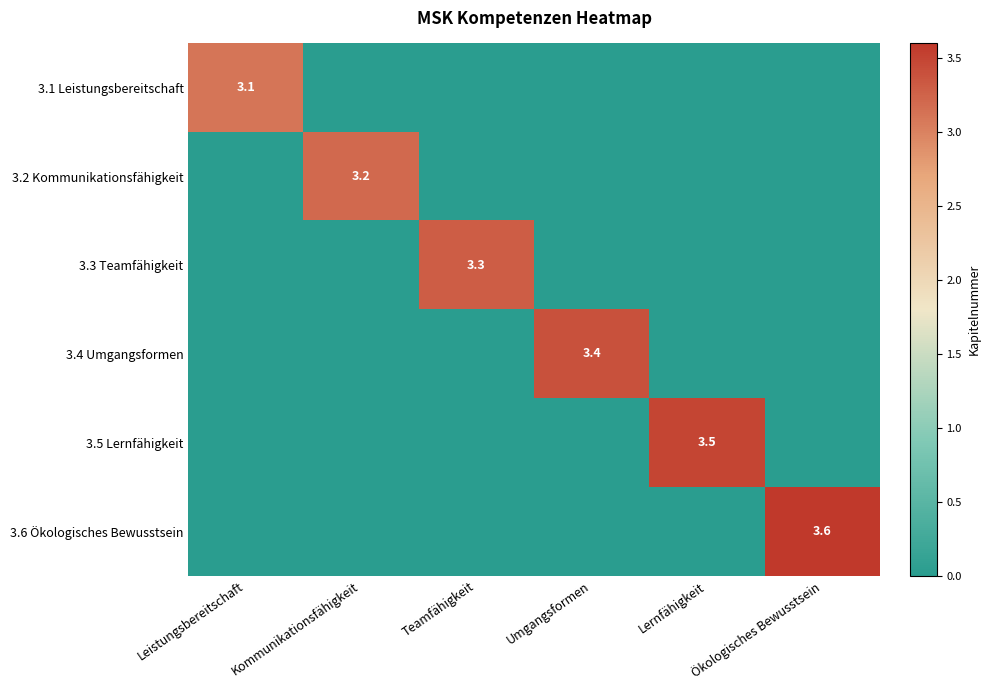

The 3.1 Leistungsbereitschaft series shows 4.4 at Leistungsbereitschaft. True or false?

False